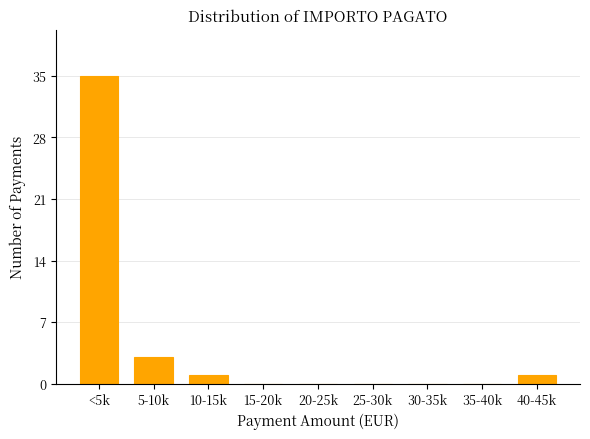

Reading left to right, extract all data points from this chart.

<5k=35	5-10k=3	10-15k=1	15-20k=0	20-25k=0	25-30k=0	30-35k=0	35-40k=0	40-45k=1